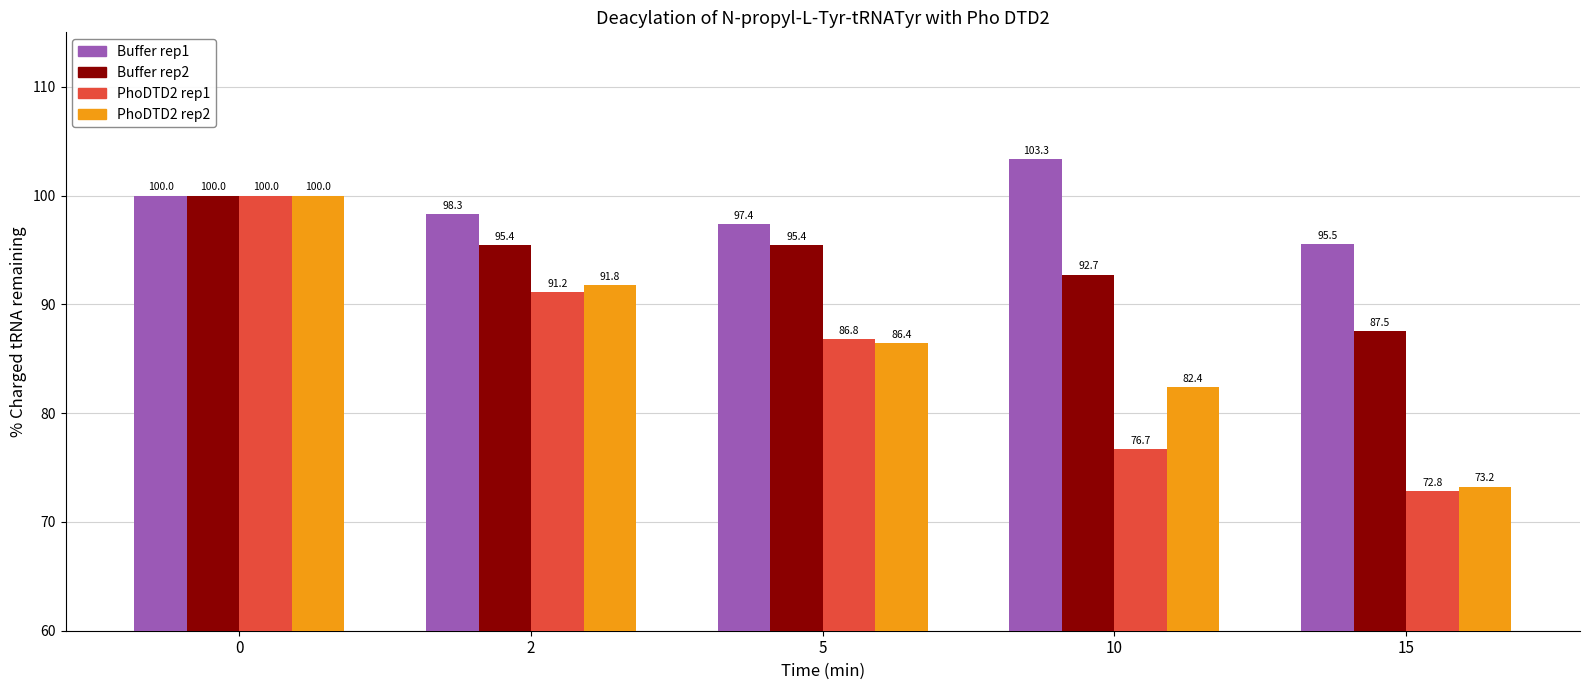

What is the minimum value shown in the chart?

72.8